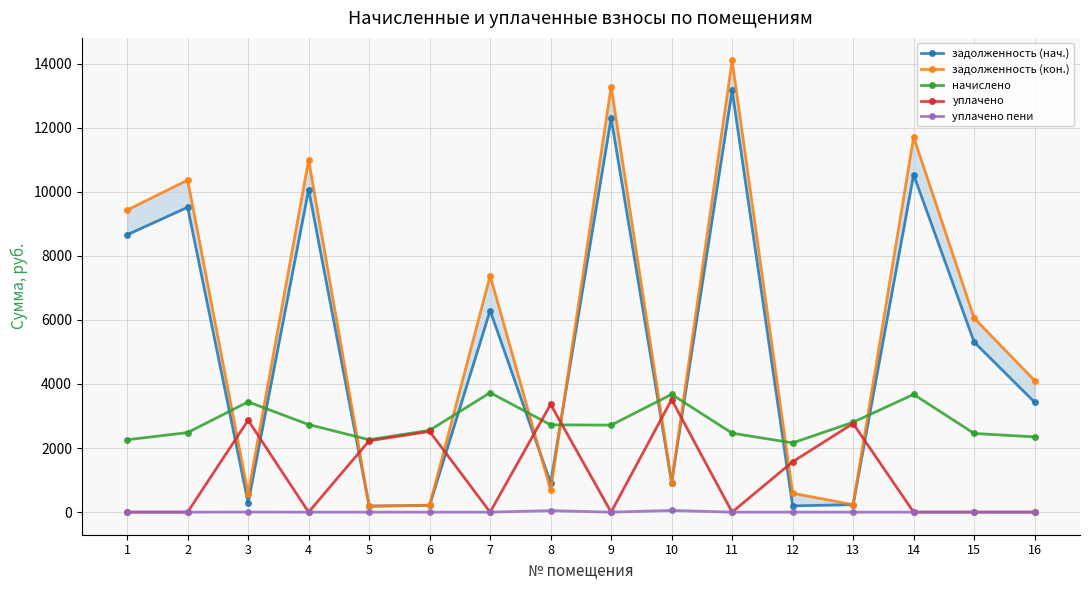

What is the average value of the уплачено series?

1177.0